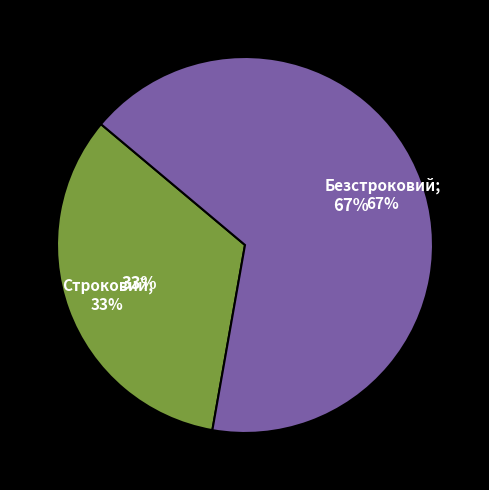

What percentage do Строковий and Безстроковий together represent?

100.0%